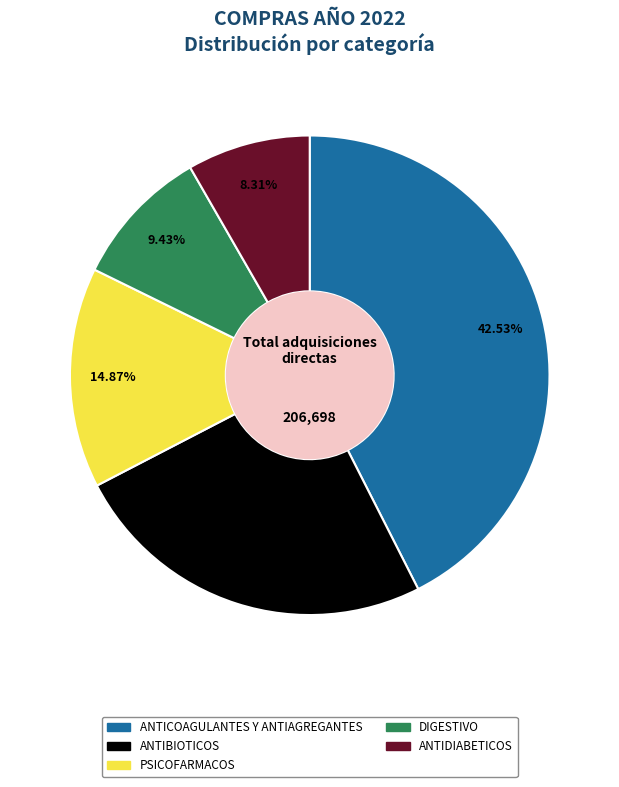

Is ANTIDIABETICOS the majority of the pie?

No